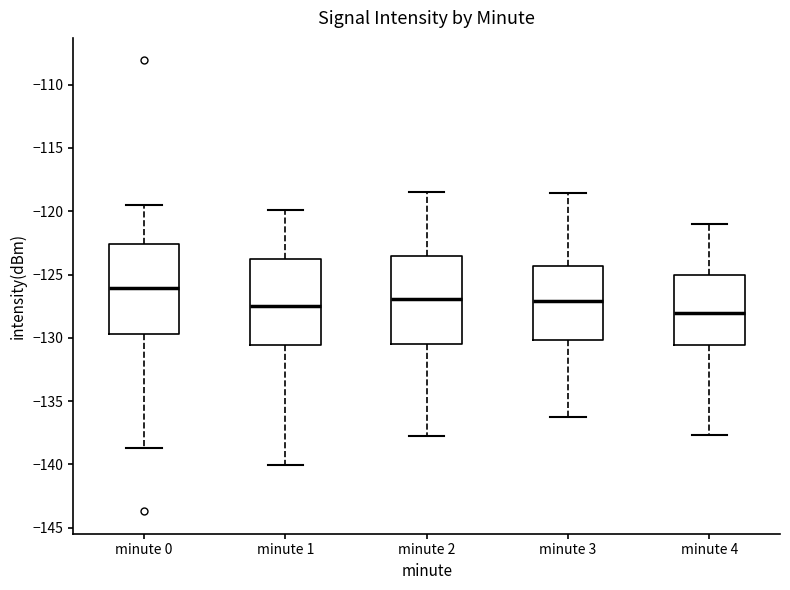

Where does the lower whisker of the box for minute 4 end on the y-axis? The values are not printed on the chart, so give them approximately, as read against the axis.

-137.5